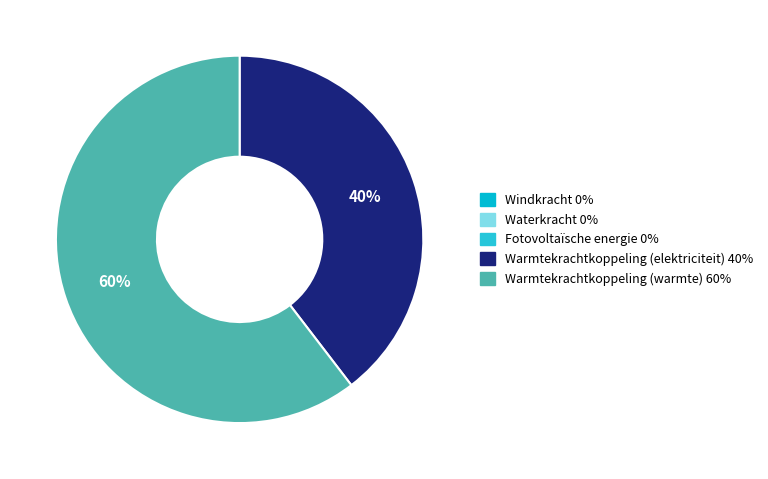

The Warmtekrachtkoppeling (elektriciteit) slice represents 48% of the pie. True or false?

False